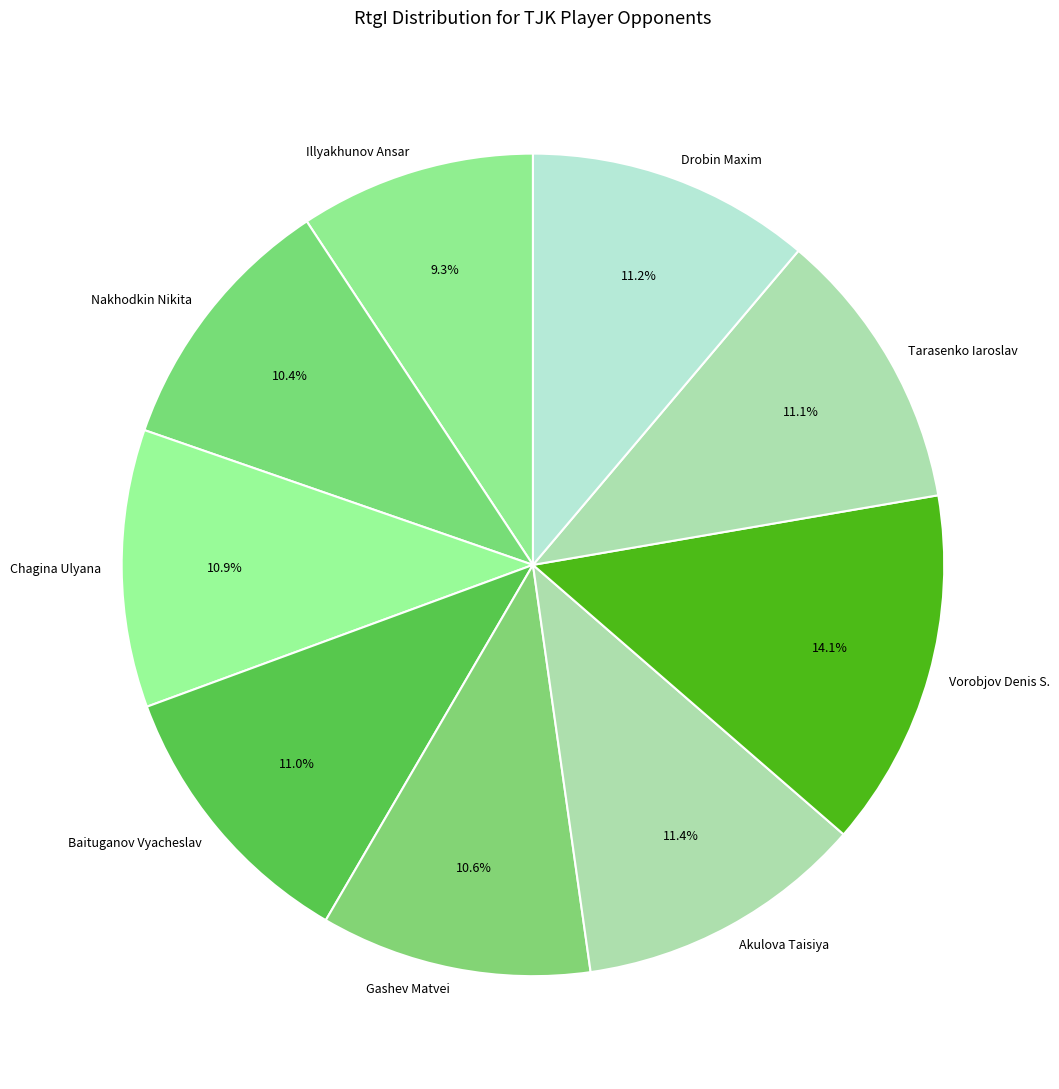

To the nearest percent, what is the combined percentage of Drobin Maxim and Nakhodkin Nikita?

22%